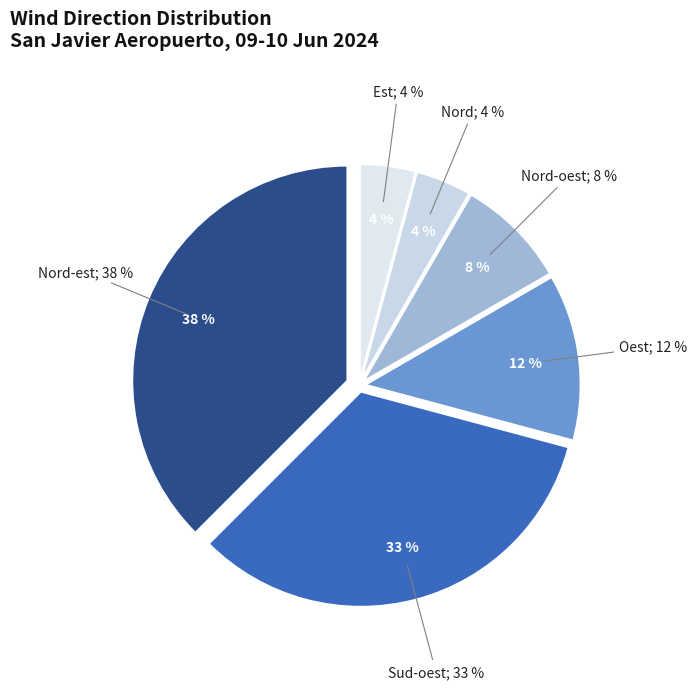

Which category has the smallest portion of the pie?

Nord